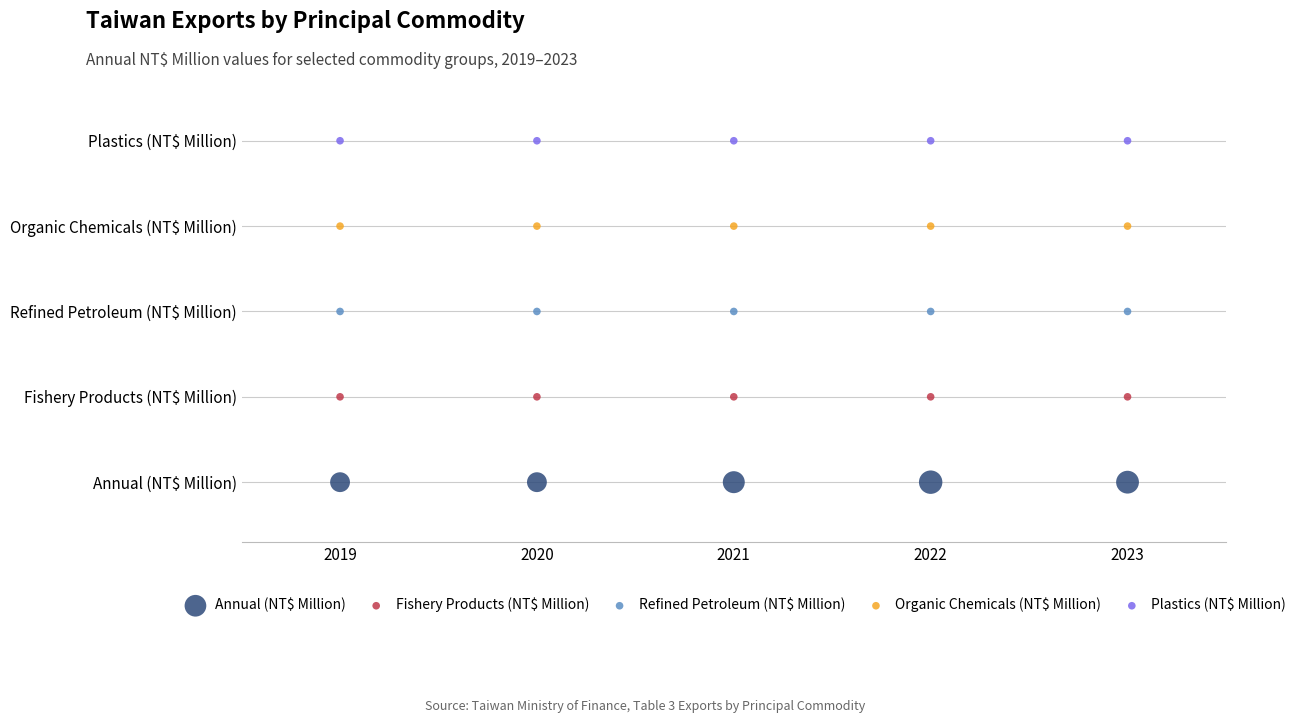

Which series contains the highest Y value?

Plastics (NT$ Million)